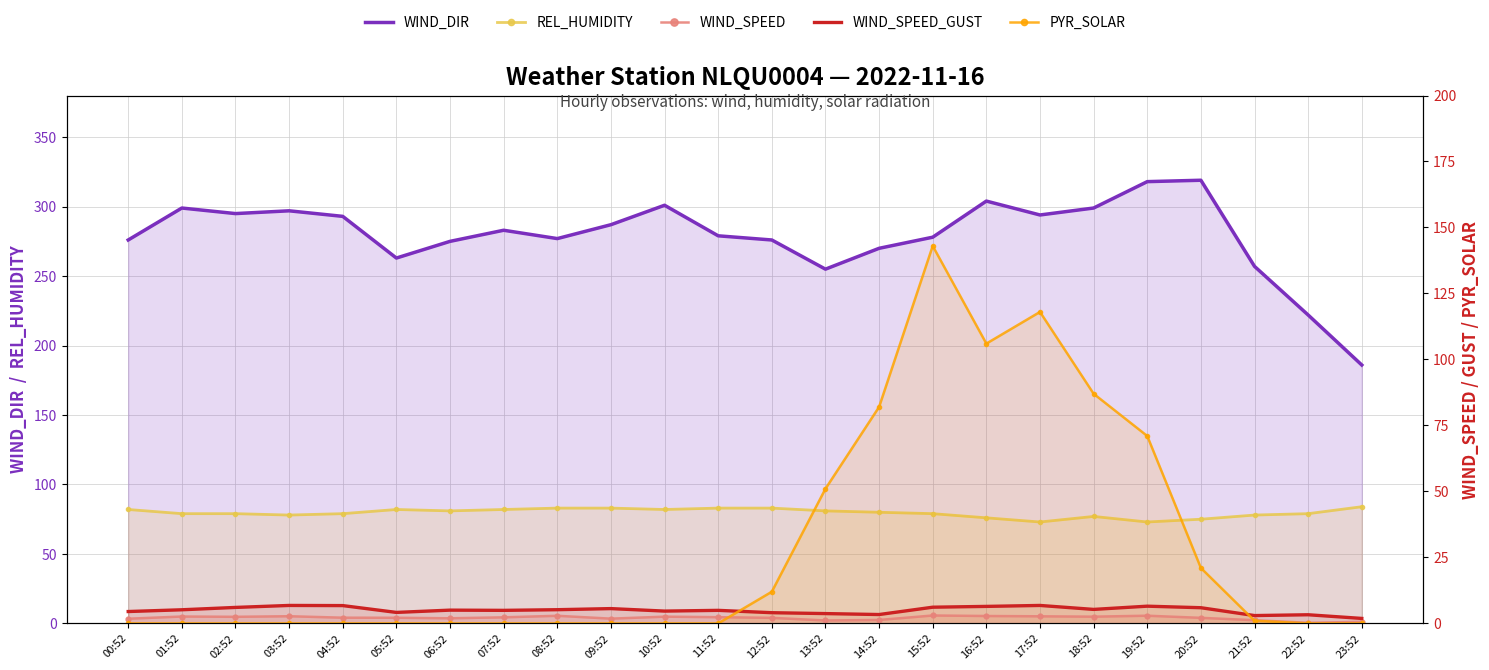

Where does the REL_HUMIDITY series first go above 80?

00:52